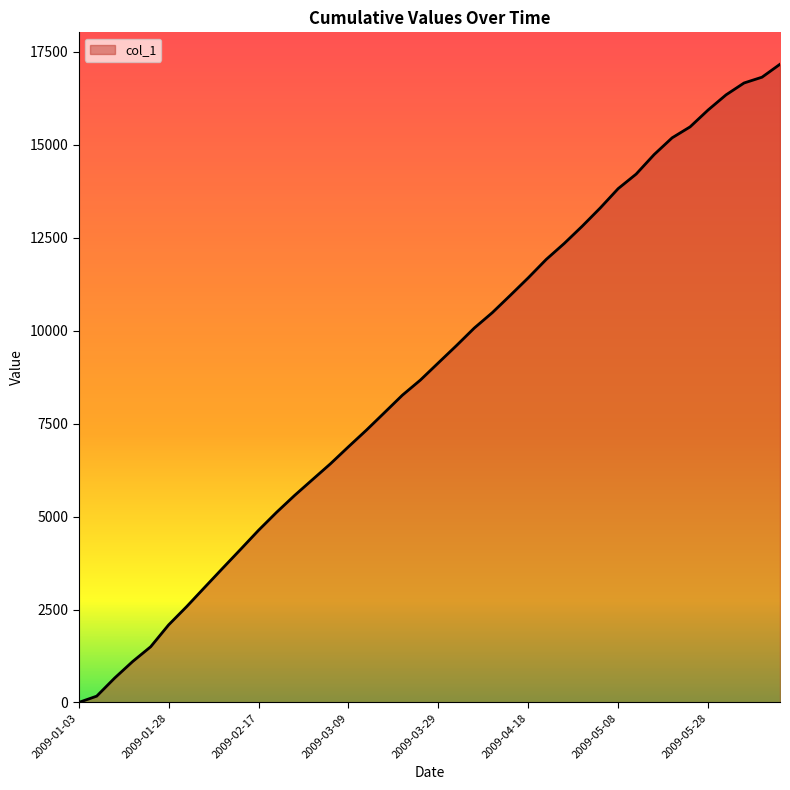

What is the greatest value displayed?

17165